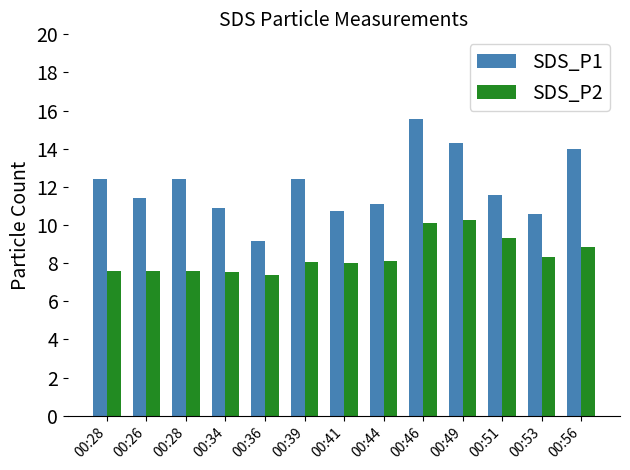

What is the total value across all series at 00:34?

18.4